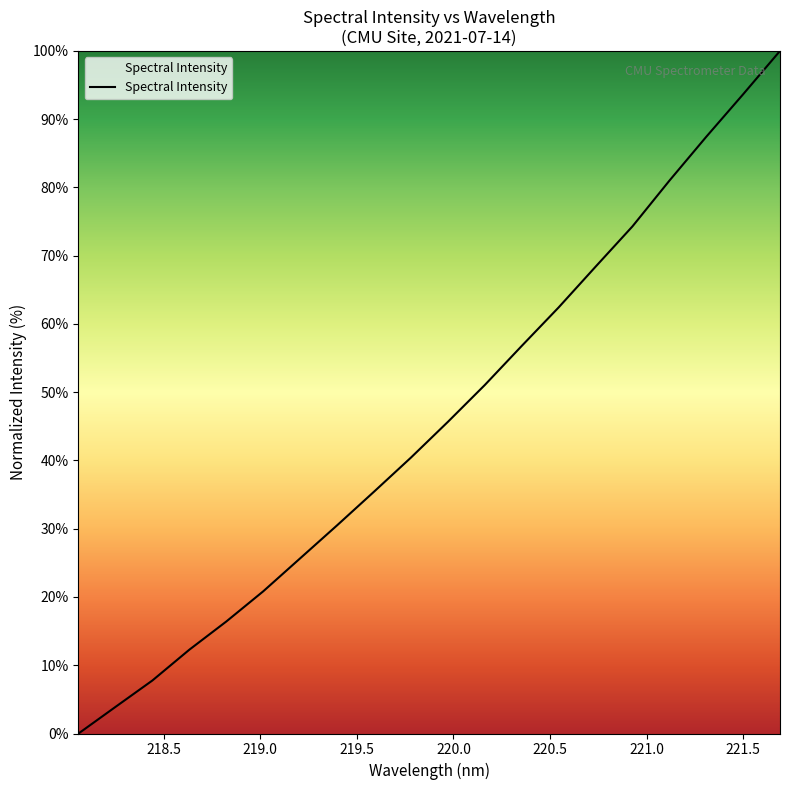

True or false: the data has more than 2 interior local peaks.

False